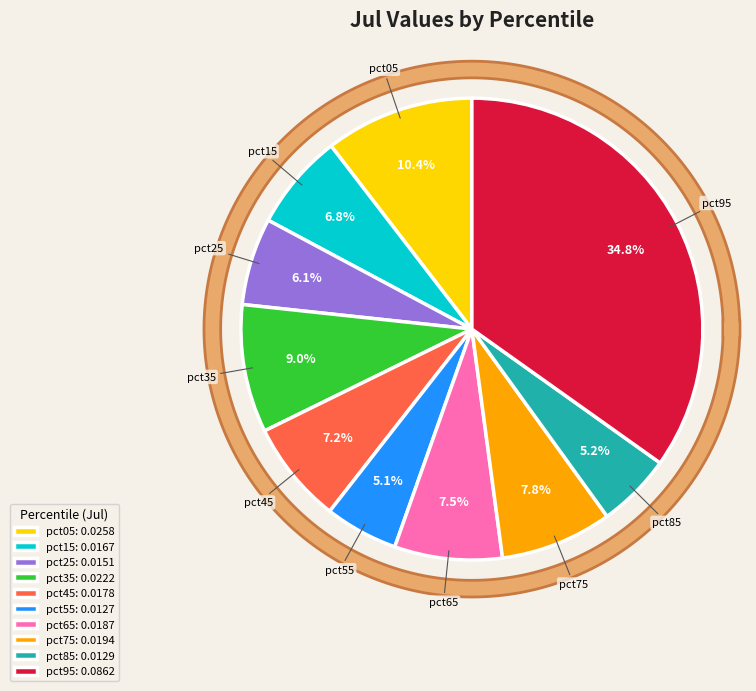

Which slice is the largest?

pct95